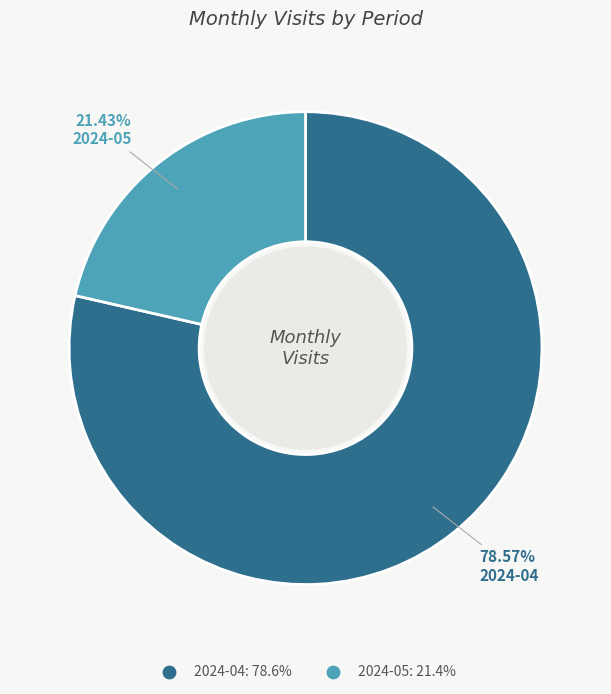

Count the number of slices in the pie.

2